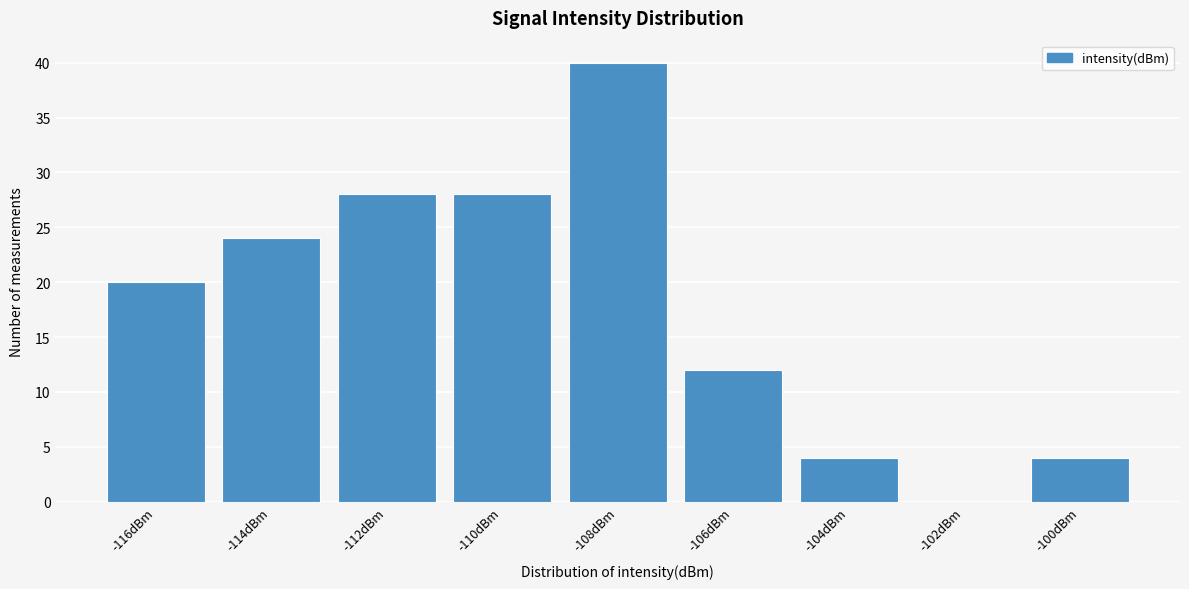

Reading left to right, what are all the values shown in this chart?

-116dBm=20	-114dBm=24	-112dBm=28	-110dBm=28	-108dBm=40	-106dBm=12	-104dBm=4	-102dBm=0	-100dBm=4